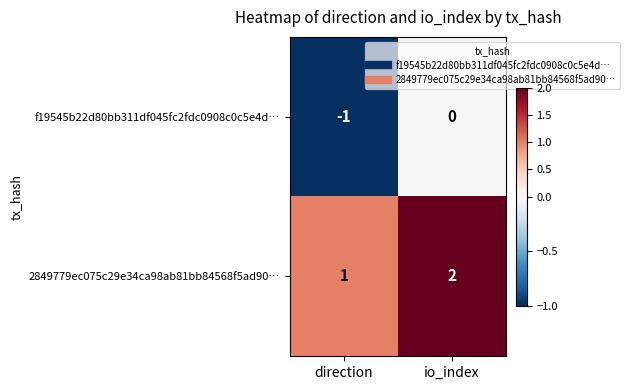

True or false: f19545b22d80bb311df045fc2fdc0908c0c5e4d… has a value of -1 at io_index.

False